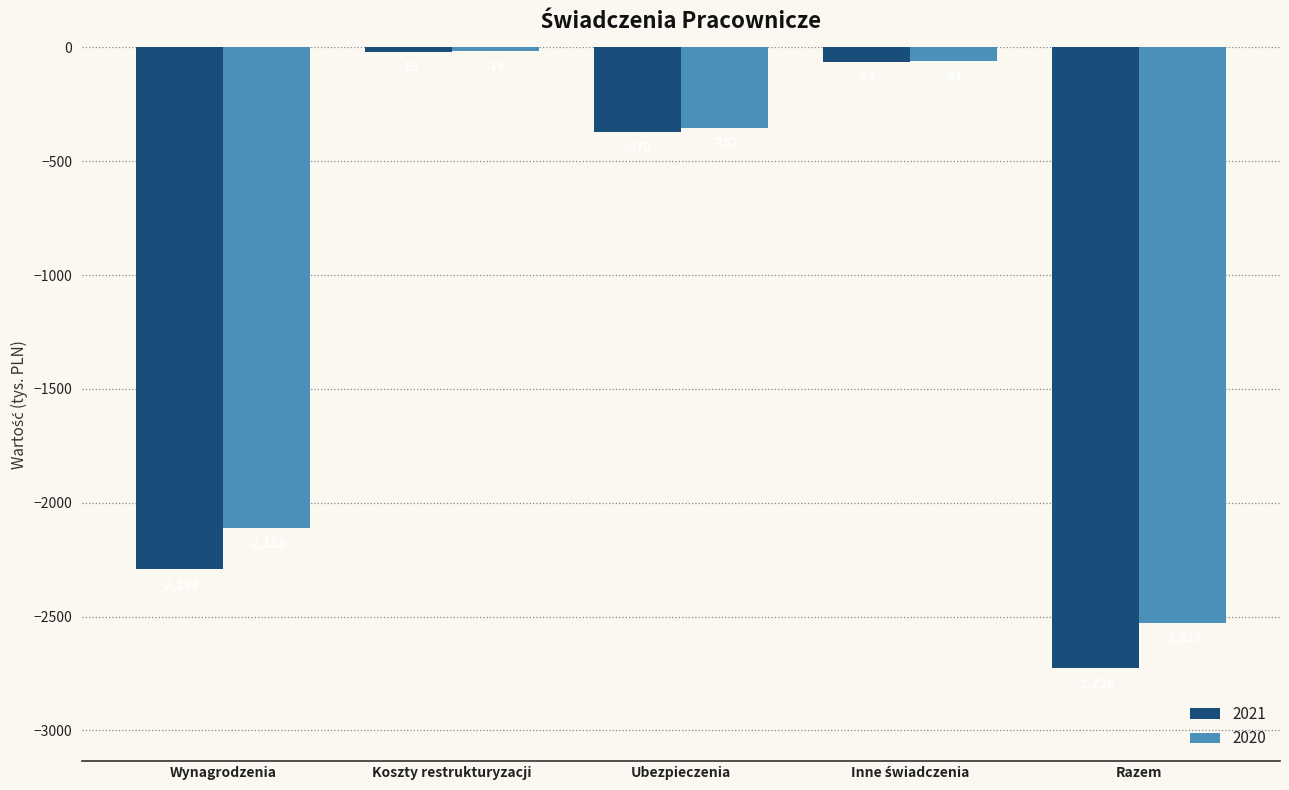

Which series has the widest spread of values?

2021